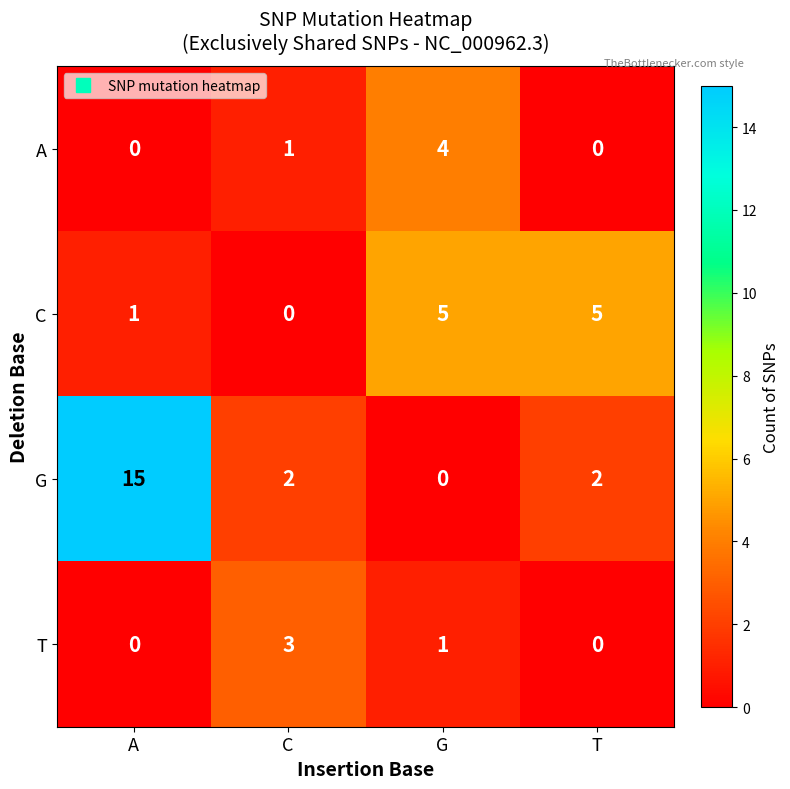

Rank the series by their maximum value, from lowest to highest.

T, A, C, G